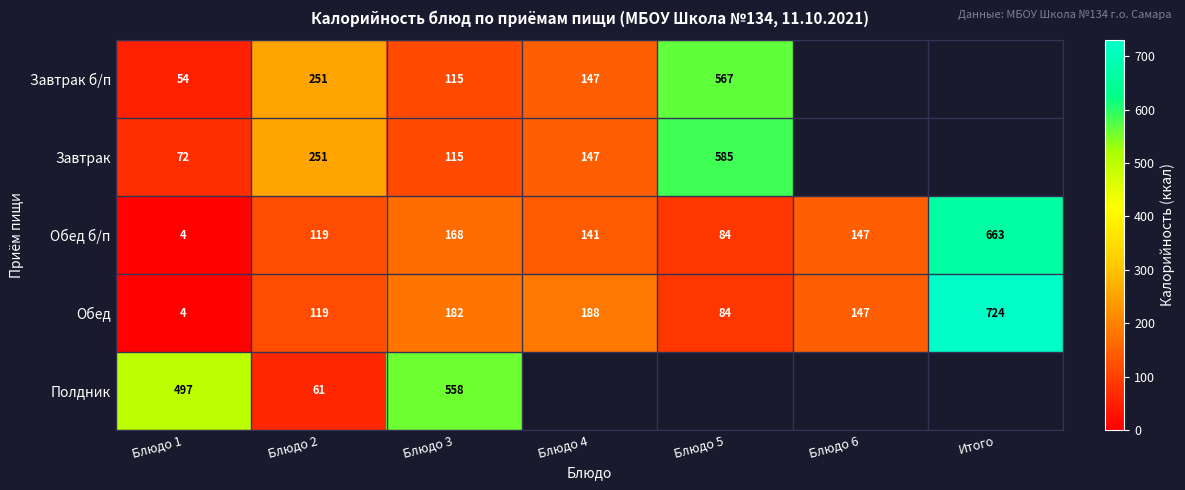

How many values in the Обед series are below 147?

3